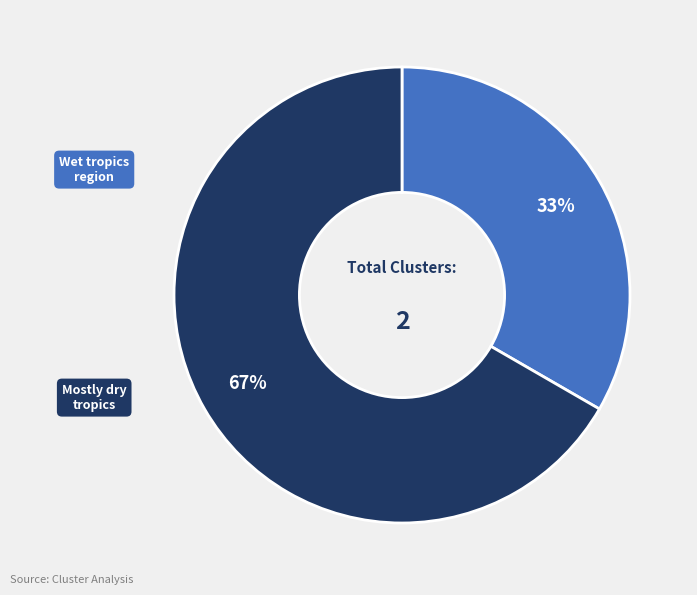

Does any single category account for the majority?

Yes